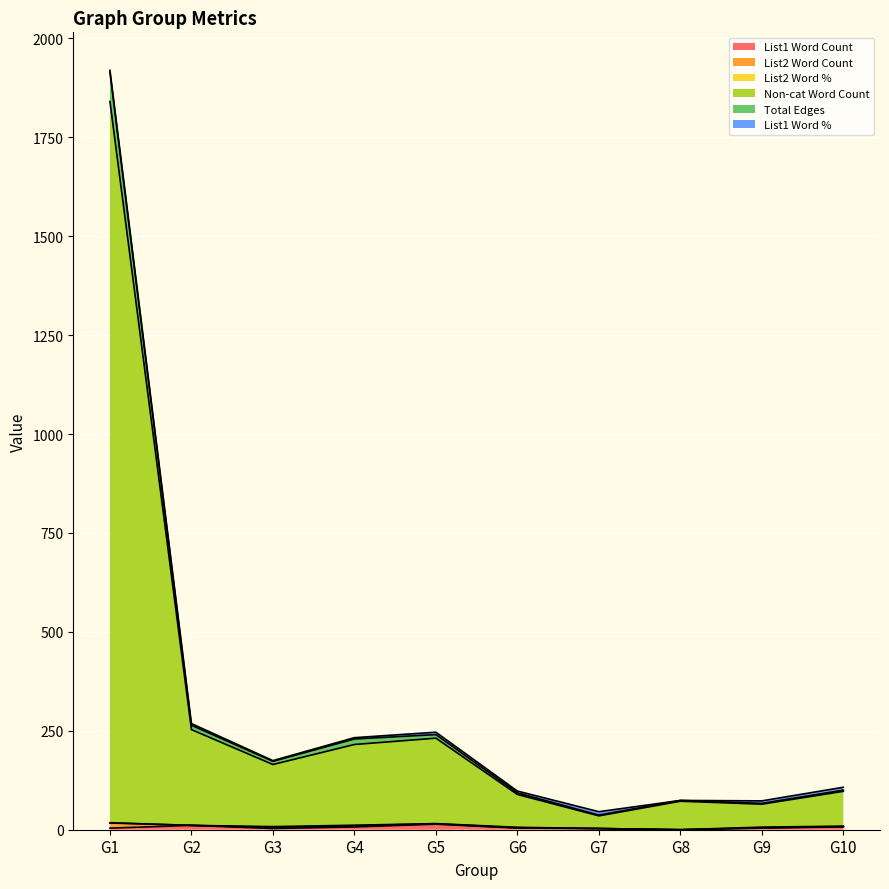

What is the value of the List1 Word Count point at the 3rd from the left?

3.0